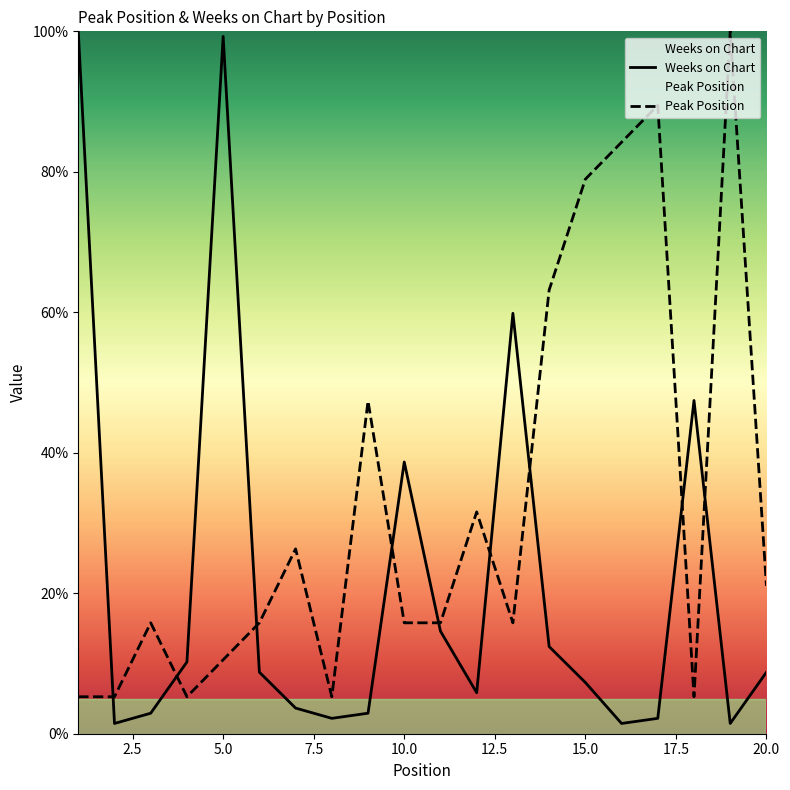

How many values in the Peak Position series are below 15?

6